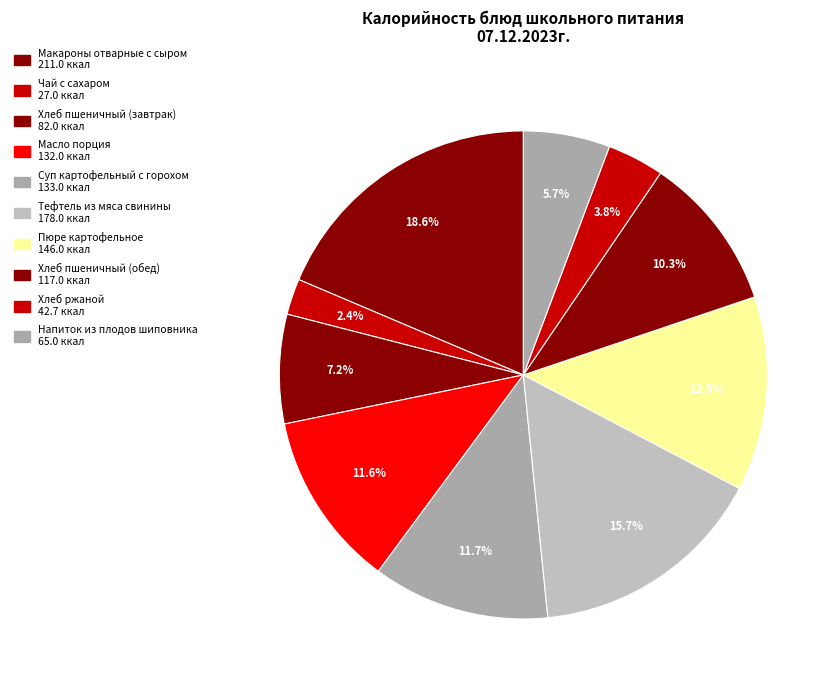

What portion of the pie excludes Хлеб пшеничный (обед)?

89.7%